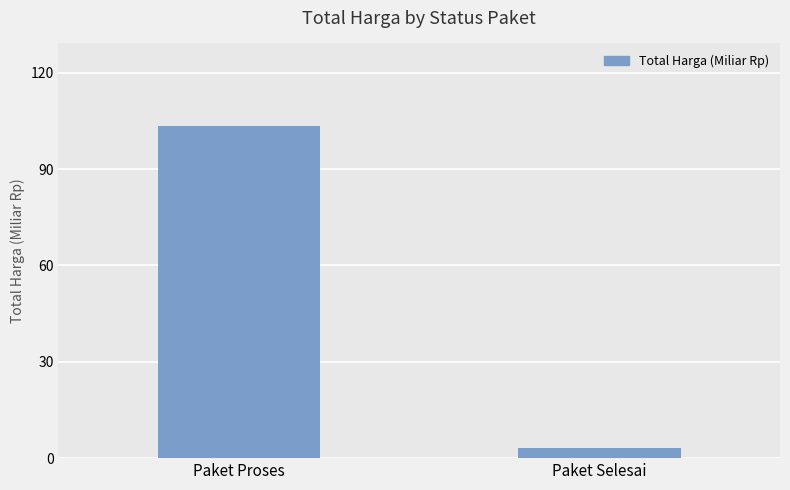

What is the difference between the maximum and minimum values?

100.1